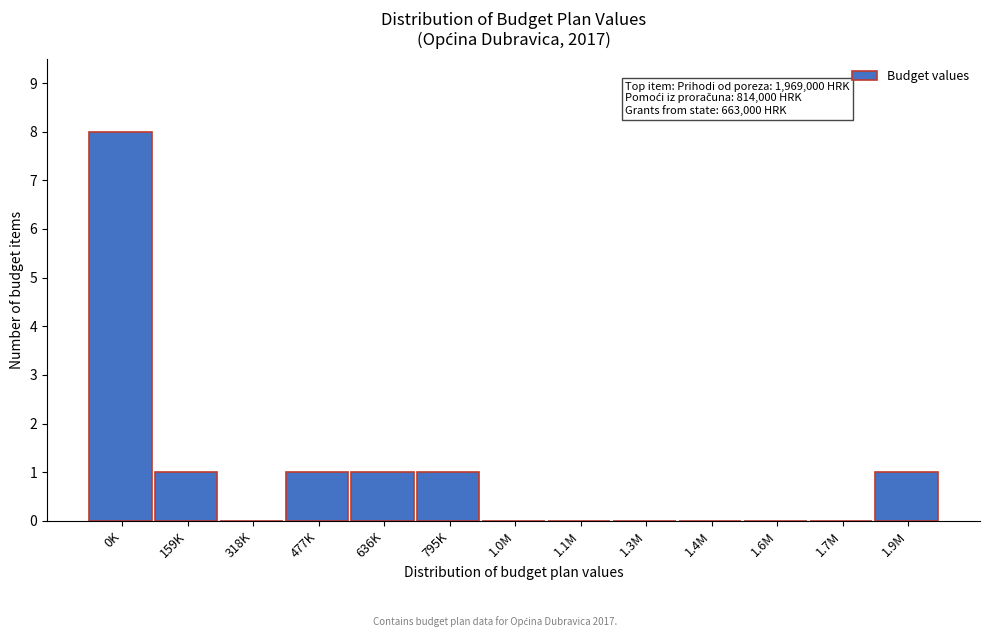

Reading left to right, extract all data points from this chart.

0K=8	159K=1	318K=0	477K=1	636K=1	795K=1	1.0M=0	1.1M=0	1.3M=0	1.4M=0	1.6M=0	1.7M=0	1.9M=1